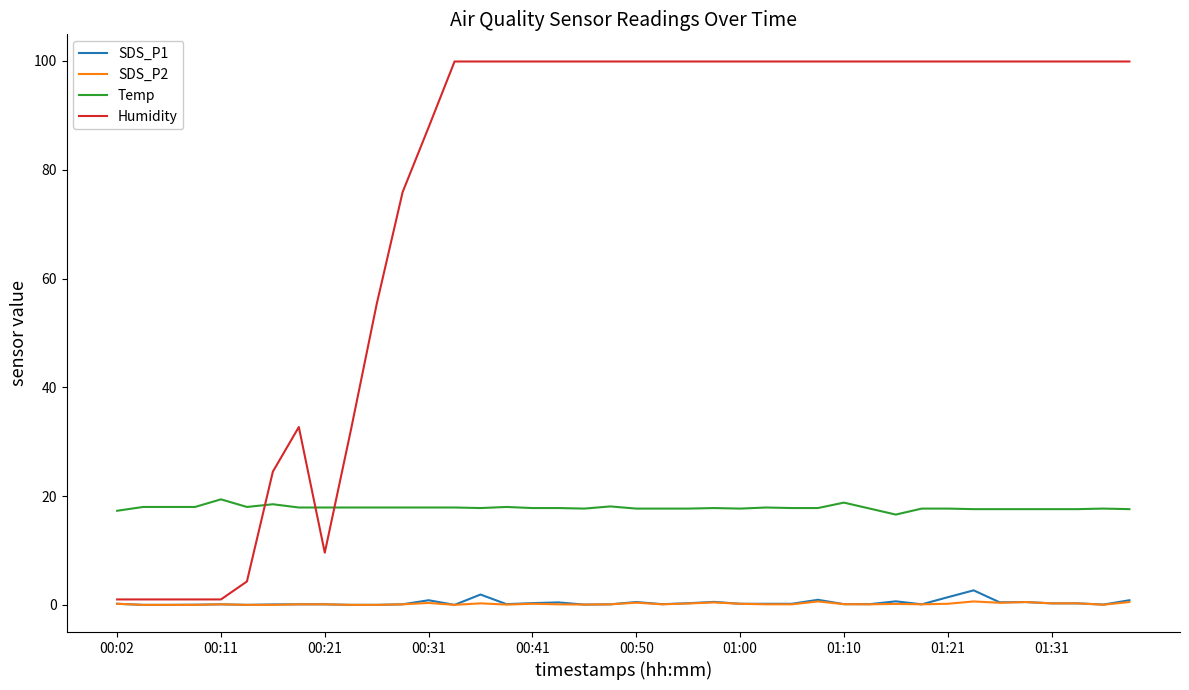

What is the maximum value shown in the chart?

99.9